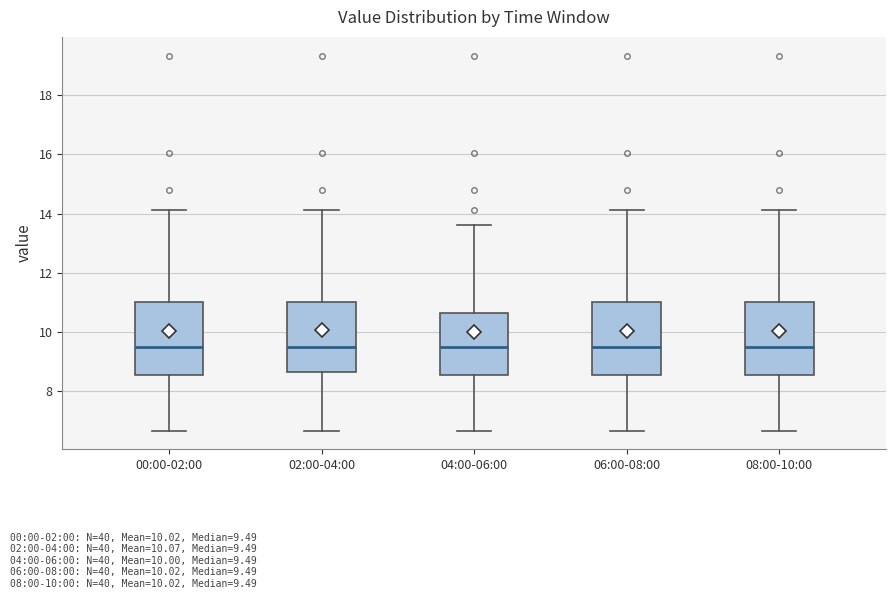

Reading left to right, transcribe this box plot: for each box, give where its median line is, the range the box spans, and where its two whiskers end, as read against the y-axis. The values are not printed on the chart, so give them approximately, as read against the axis.

00:00-02:00: median 9.4, box 8.6 to 11.0, whiskers 6.6 to 14.2
02:00-04:00: median 9.4, box 8.6 to 11.0, whiskers 6.6 to 14.2
04:00-06:00: median 9.4, box 8.6 to 10.6, whiskers 6.6 to 13.6
06:00-08:00: median 9.4, box 8.6 to 11.0, whiskers 6.6 to 14.2
08:00-10:00: median 9.4, box 8.6 to 11.0, whiskers 6.6 to 14.2